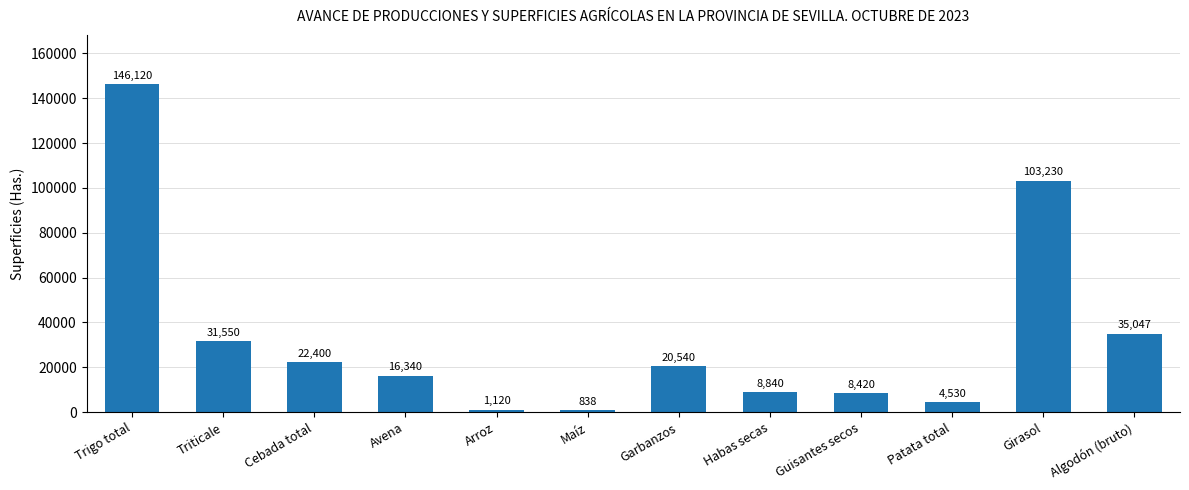

Reading left to right, extract all data points from this chart.

146120	31550	22400	16340	1120	838	20540	8840	8420	4530	103230	35047